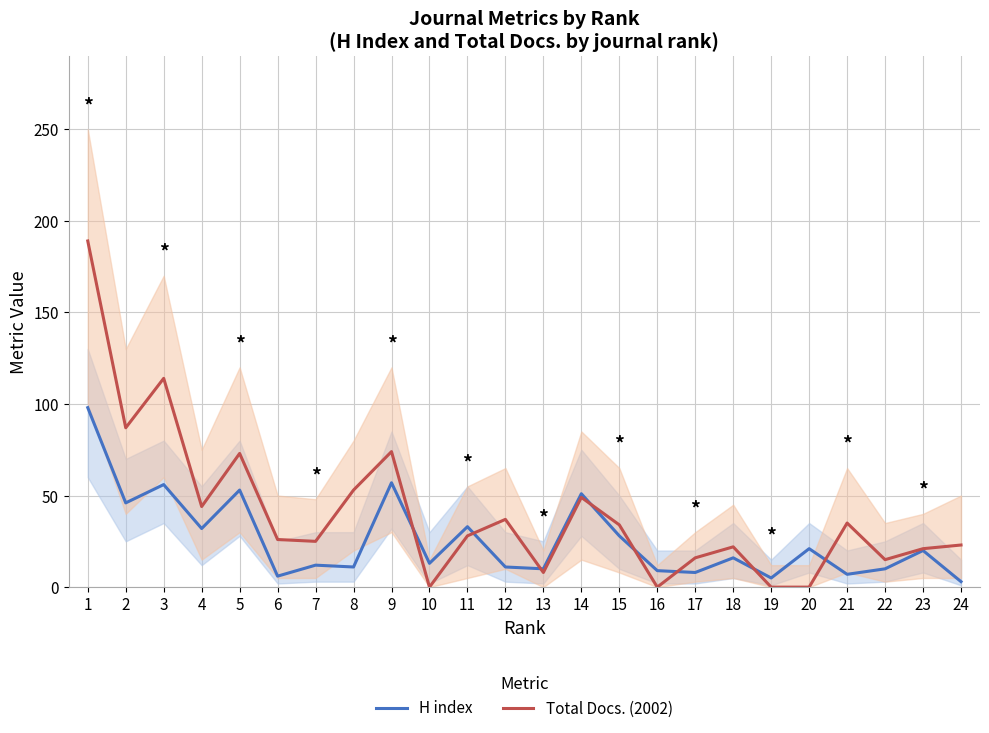

Is it true that H index equals 49 at 4?

False